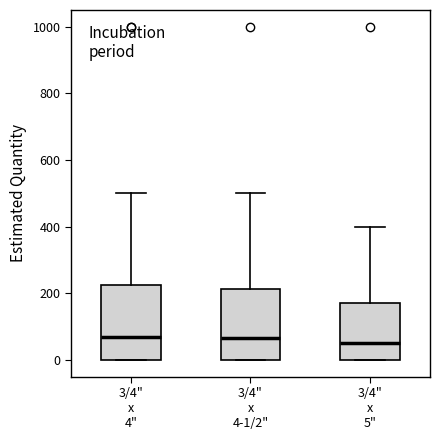

Reading left to right, transcribe this box plot: for each box, give where its median line is, the range the box spans, and where its two whiskers end, as read against the y-axis. The values are not printed on the chart, so give them approximately, as read against the axis.

3/4" x 4": median 80, box 0 to 220, whiskers 0 to 500
3/4" x 4-1/2": median 60, box 0 to 220, whiskers 0 to 500
3/4" x 5": median 60, box 0 to 180, whiskers 0 to 400